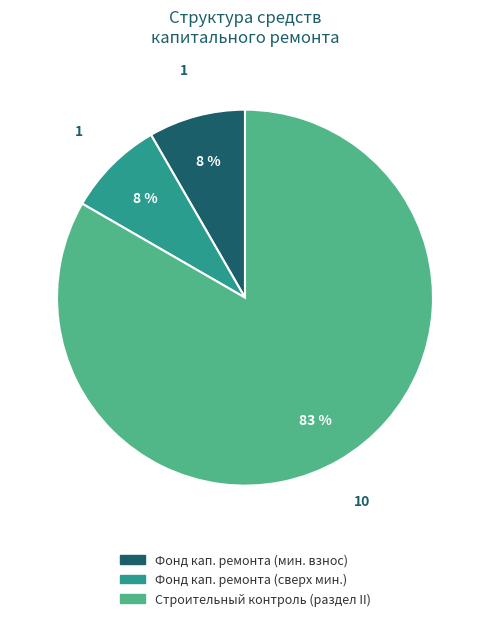

Is there a majority slice in this chart?

Yes